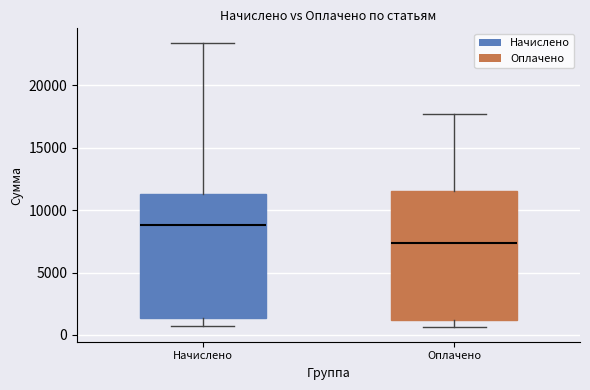

Where is the upper edge of the box for Начислено on the y-axis? The values are not printed on the chart, so give them approximately, as read against the axis.

11500